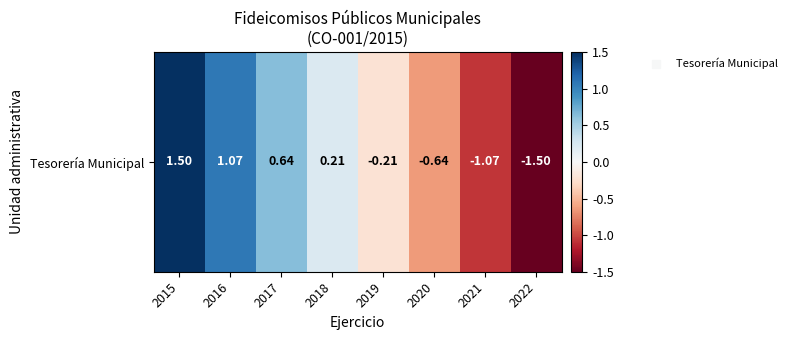

Reading right to left, what are all the values shown in this chart?

2022=-1.5	2021=-1.1	2020=-0.6	2019=-0.2	2018=0.2	2017=0.6	2016=1.1	2015=1.5